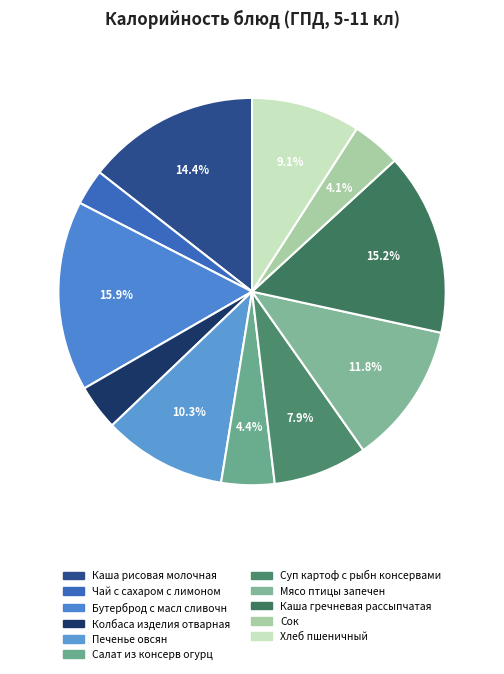

The Хлеб пшеничный slice represents 9% of the pie. True or false?

True